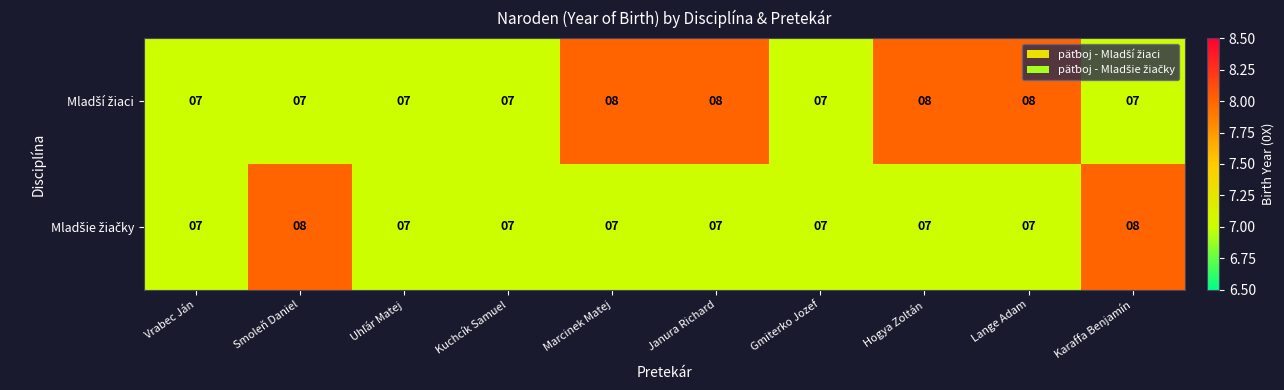

What is the total value across all series at Vrabec Ján?

14